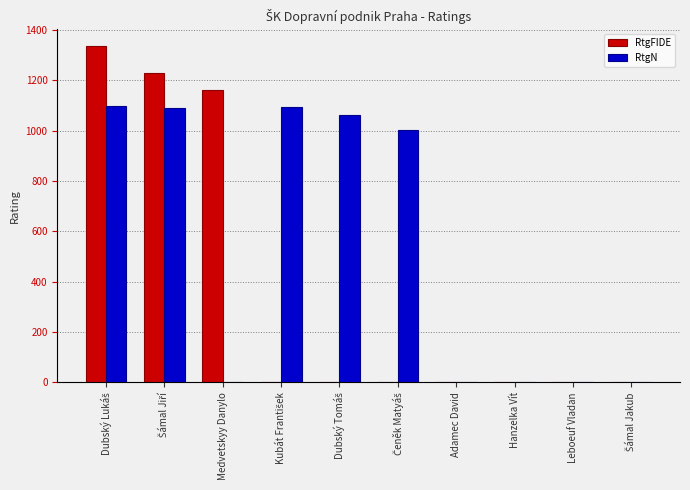

What is the sum of all RtgN values?

5348